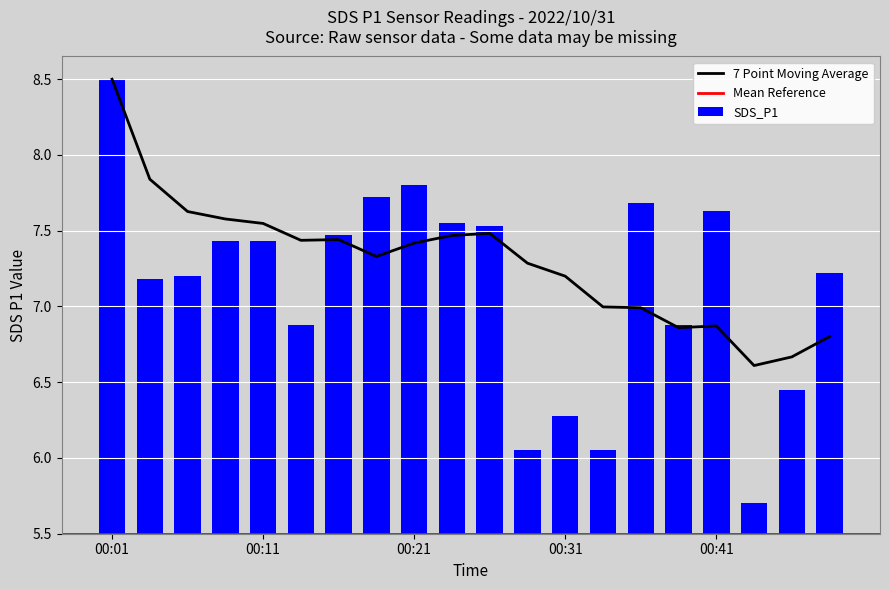

What is the lowest value of the 7 Point Moving Average series?

6.6